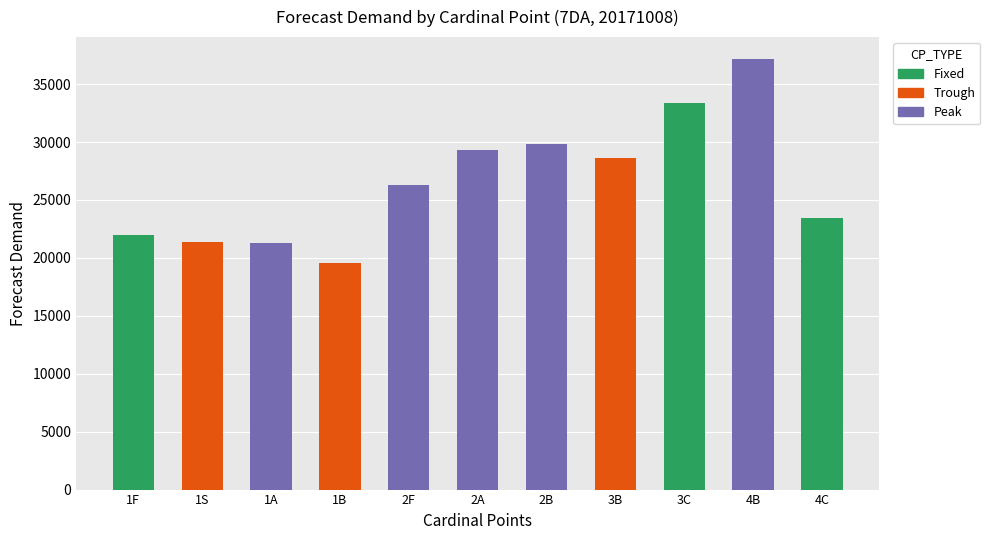

Where is Fixed nearest to the value 16670?

1F